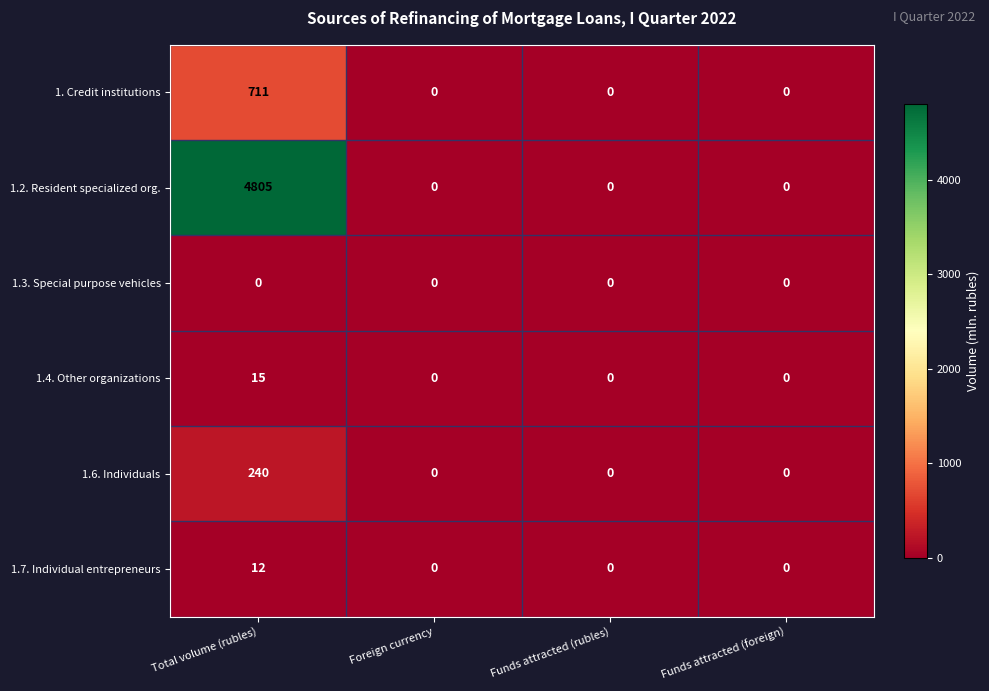

Reading left to right, what are all the values shown in this chart?

1. Credit institutions: 711	0	0	0
1.2. Resident specialized org.: 4805	0	0	0
1.3. Special purpose vehicles: 0	0	0	0
1.4. Other organizations: 15	0	0	0
1.6. Individuals: 240	0	0	0
1.7. Individual entrepreneurs: 12	0	0	0